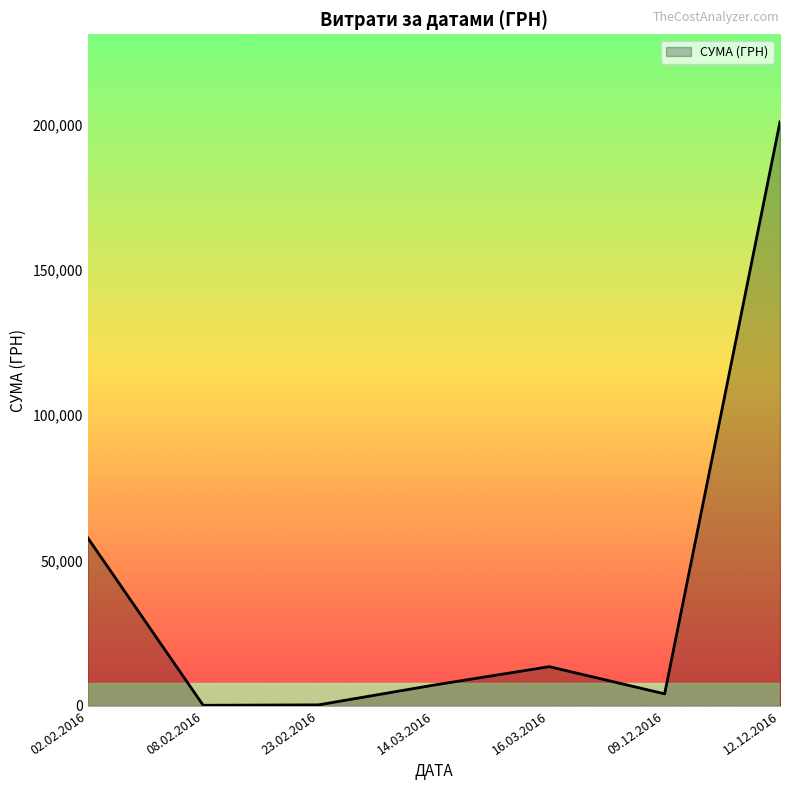

What is the change in value from 02.02.2016 to 12.12.2016?

+143102.0